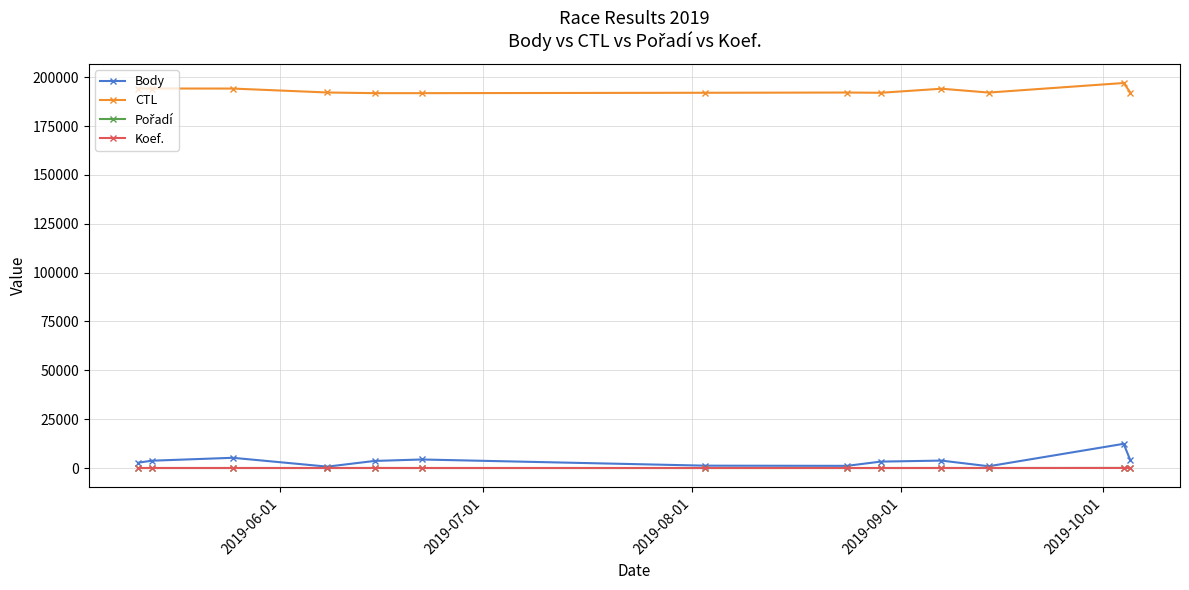

Is this an area chart (filled region under the line)?

No